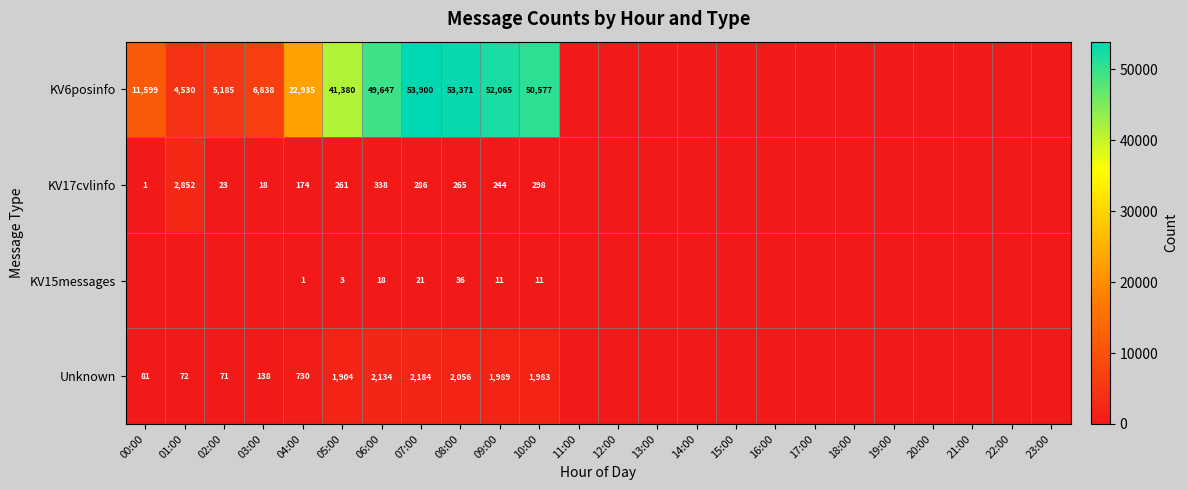

The value of KV6posinfo at 10:00 is 85771. True or false?

False